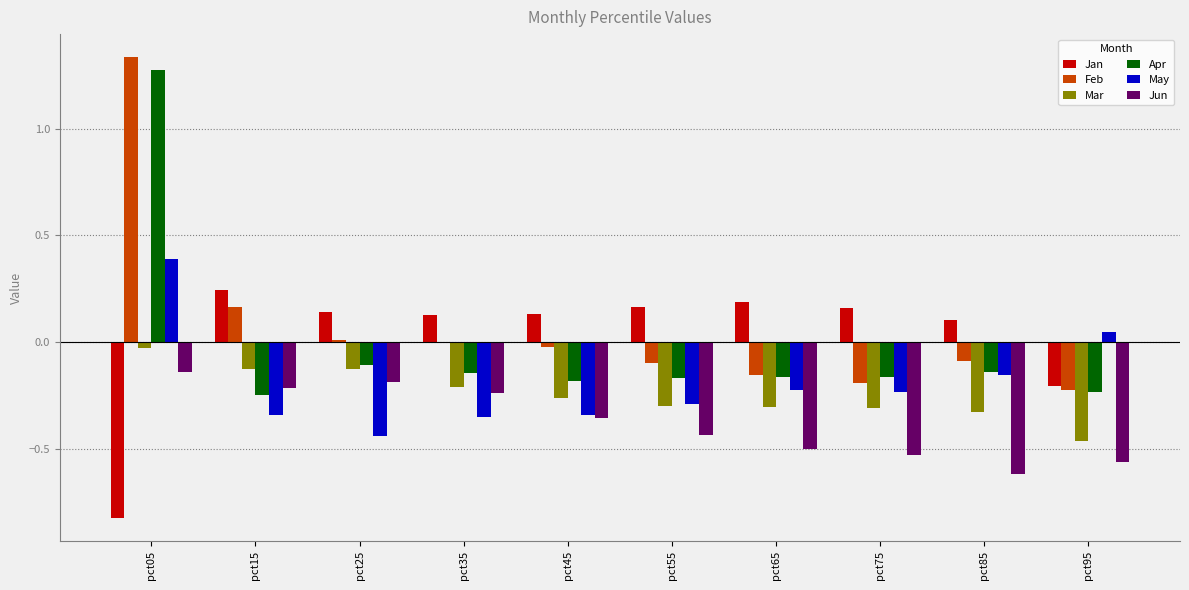

What is the highest value of the May series?

0.4